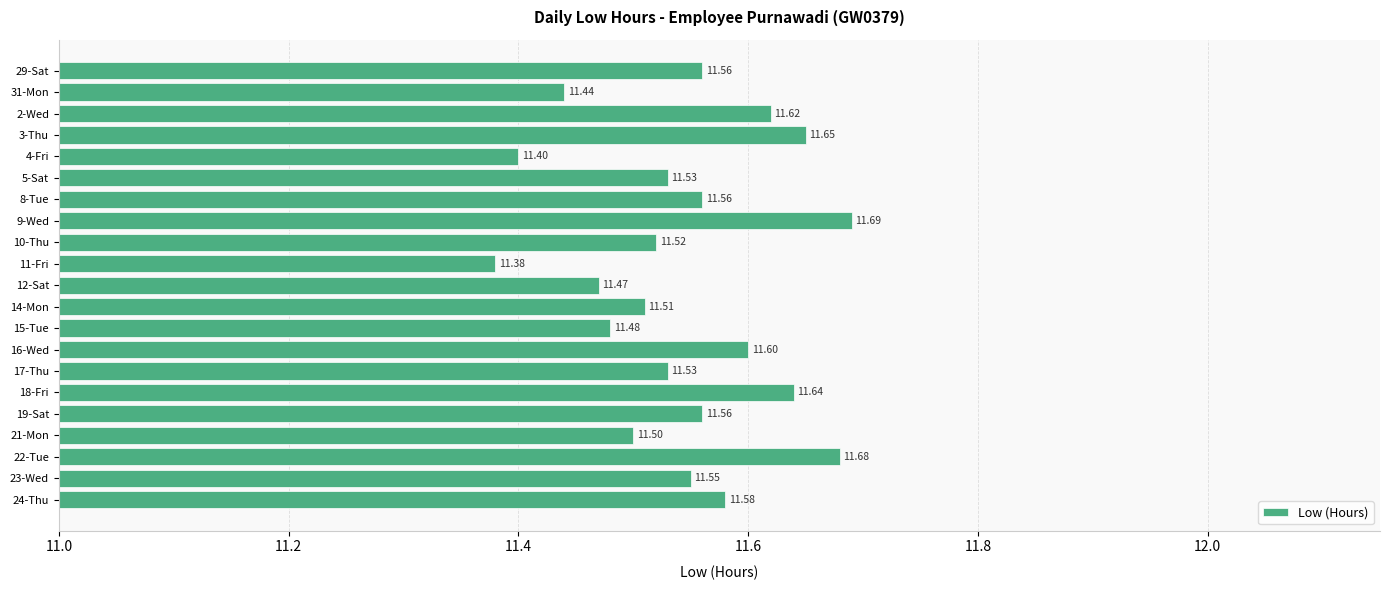

How many distinct data groups are displayed?

1